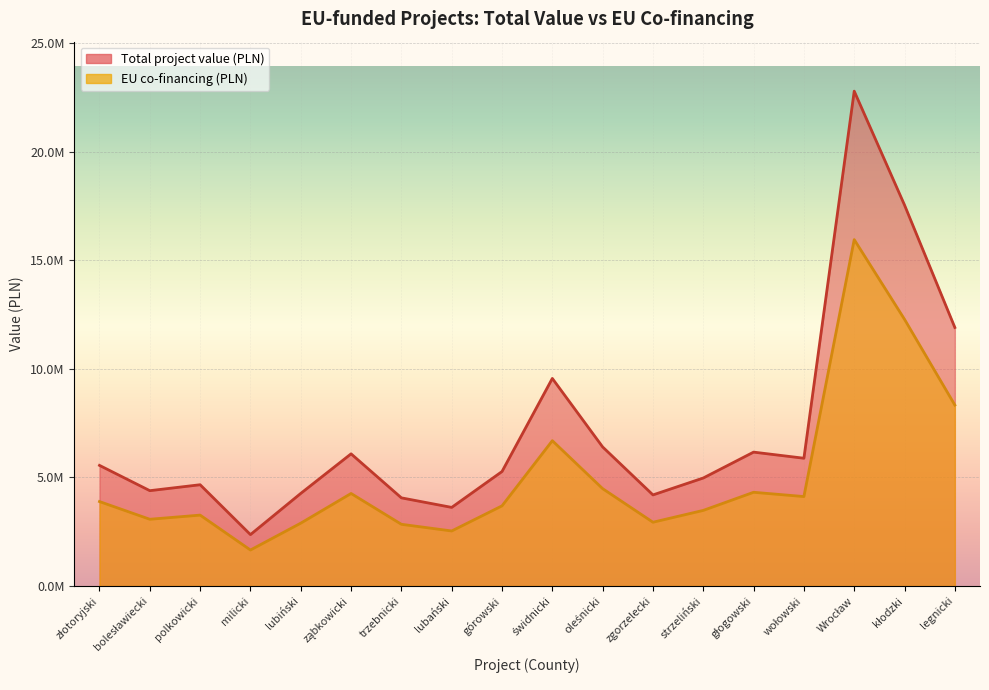

What is the smallest value displayed?

1657301.7